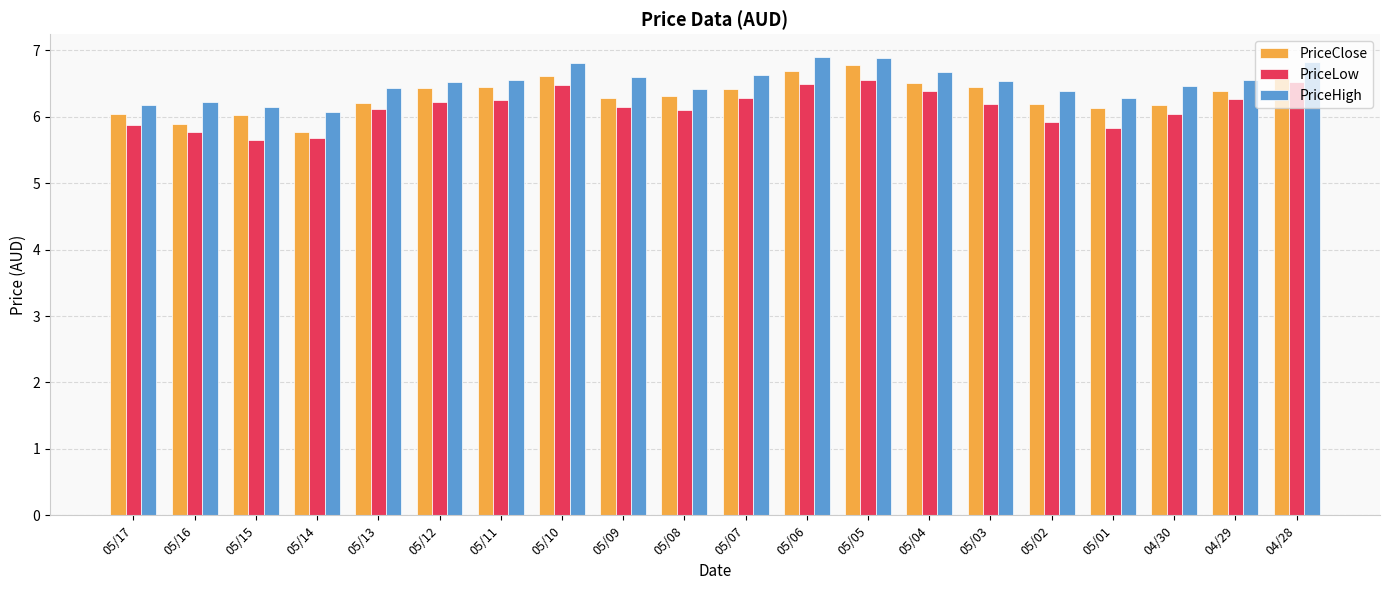

Is it true that PriceLow equals 2.6 at 05/17?

False